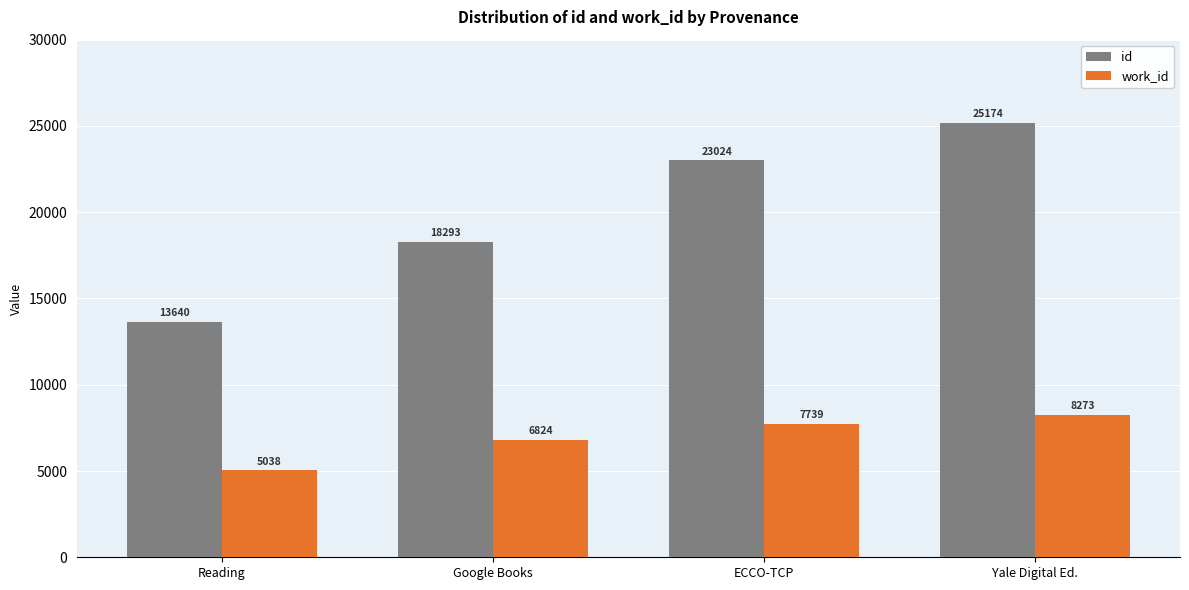

The value of id at ECCO-TCP is 38906. True or false?

False